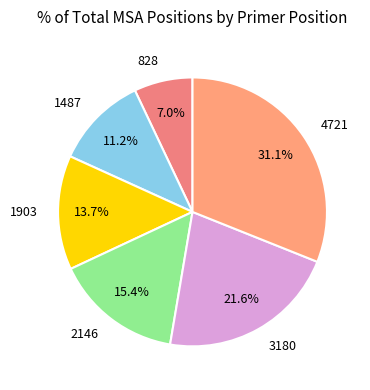

Combined, what portion of the pie is 4721 and 828?

38.1%